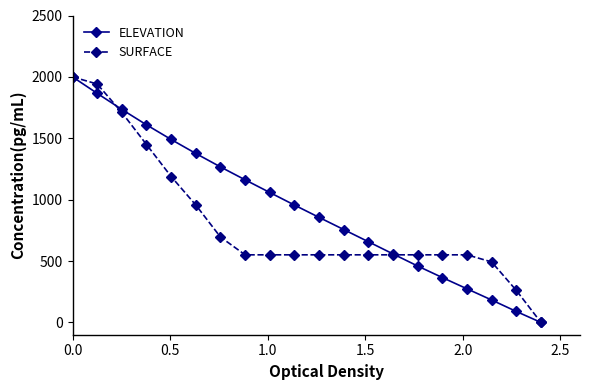

List the series in order of their overall mean, highest first.

ELEVATION, SURFACE